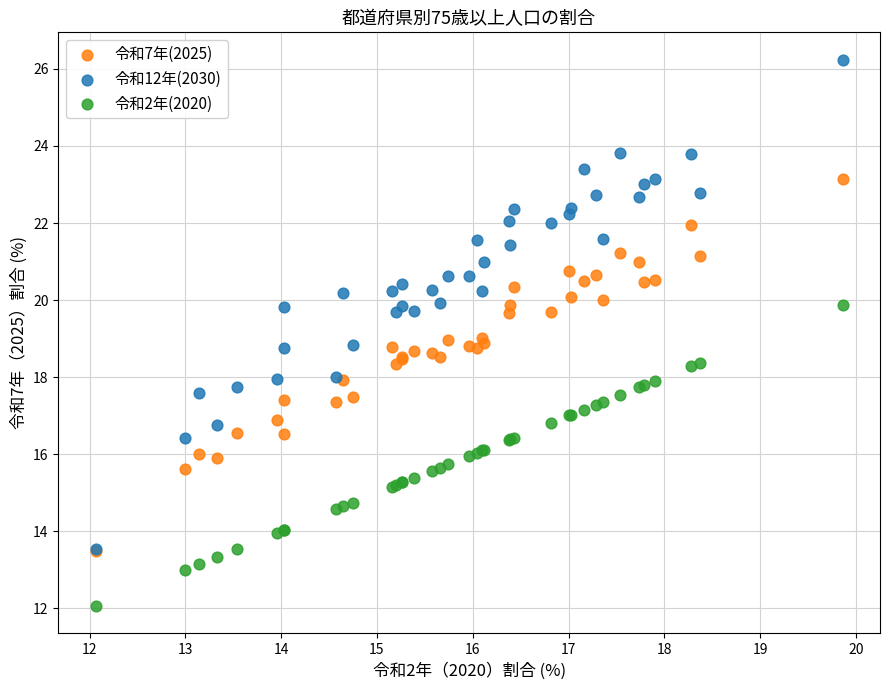

What are all the series names shown in the legend?

令和7年(2025), 令和12年(2030), 令和2年(2020)